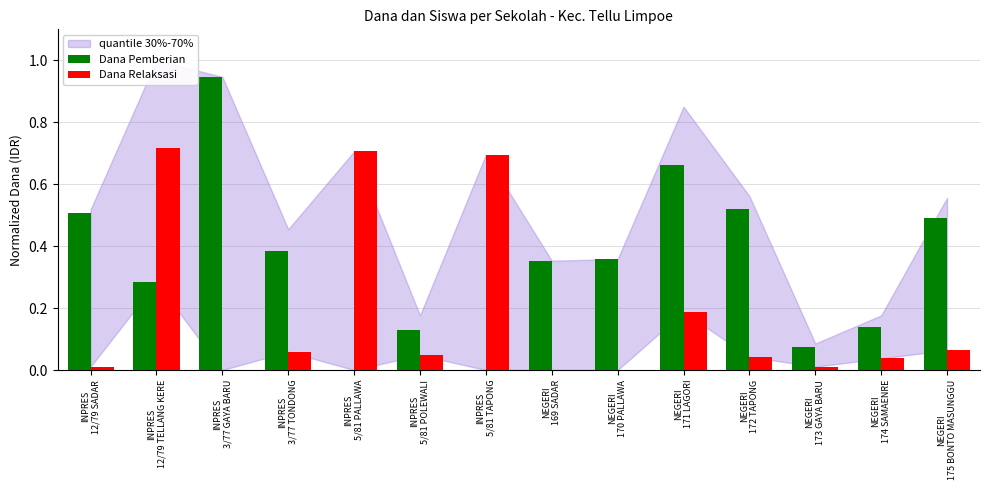

Which series has the largest total across all categories?

Dana Pemberian